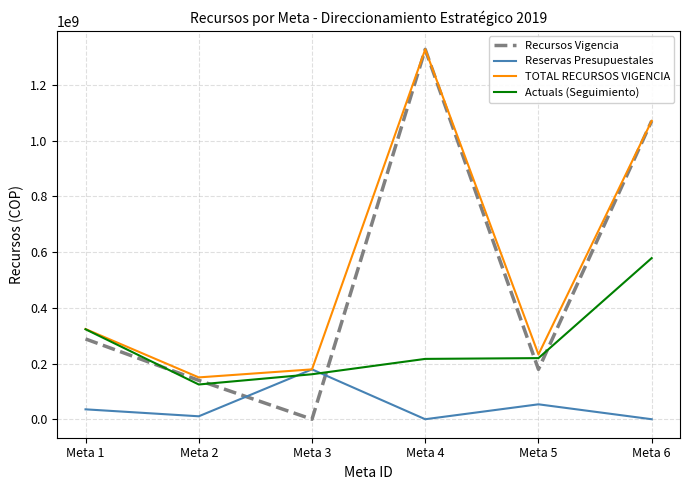

Is it true that Recursos Vigencia equals 810852865 at Meta 4?

False